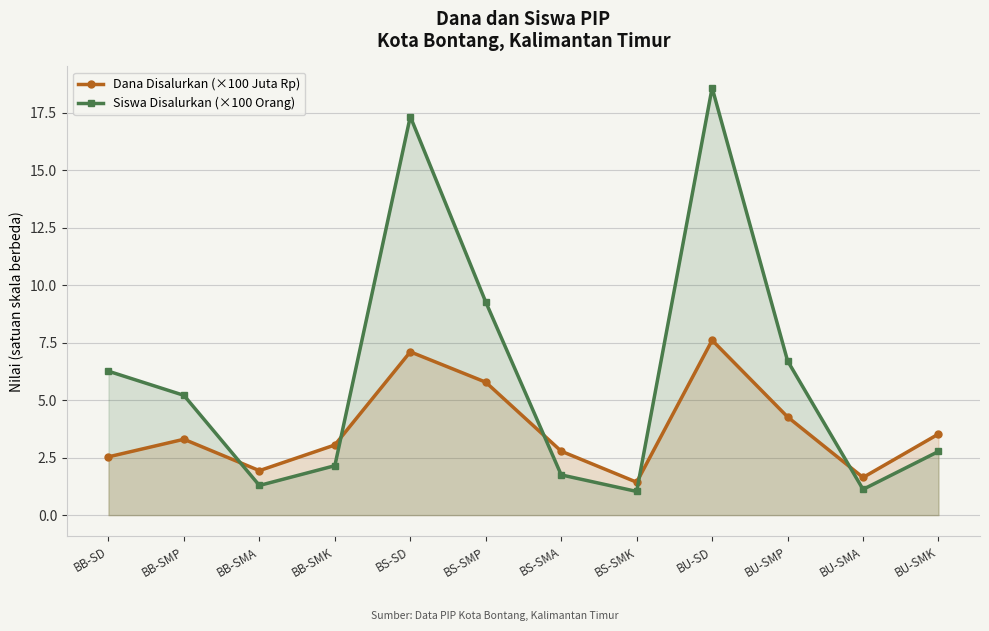

Read the Dana Disalurkan (×100 Juta Rp) value at BB-SD.

2.5